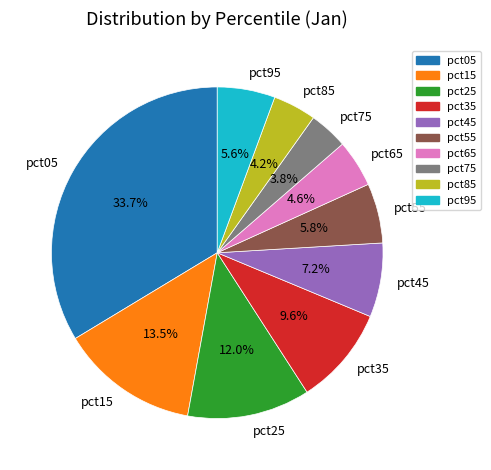

Does pct85 account for over 50% of the chart?

No